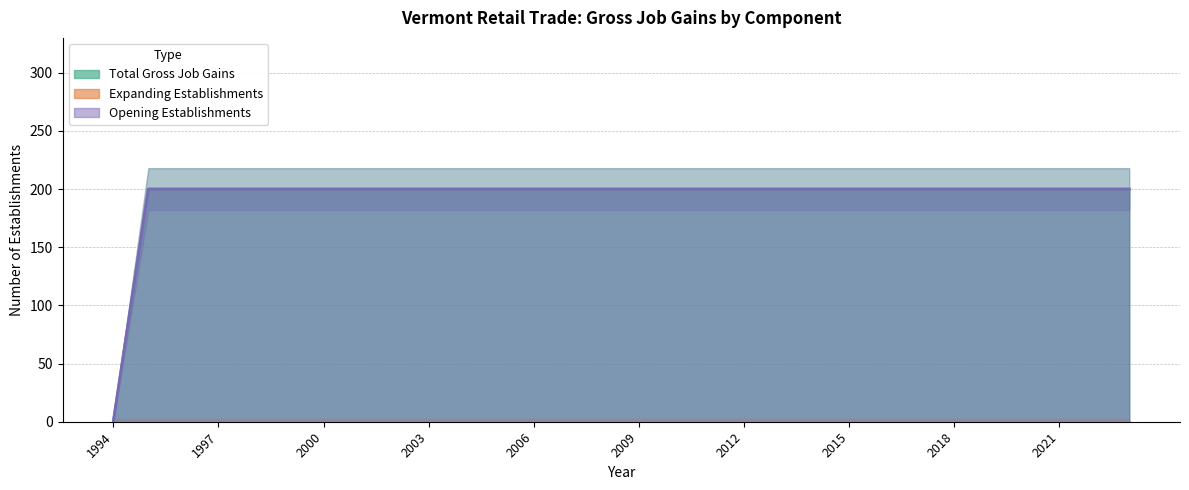

True or false: Opening Establishments and Total Gross Job Gains cross at least once.

False